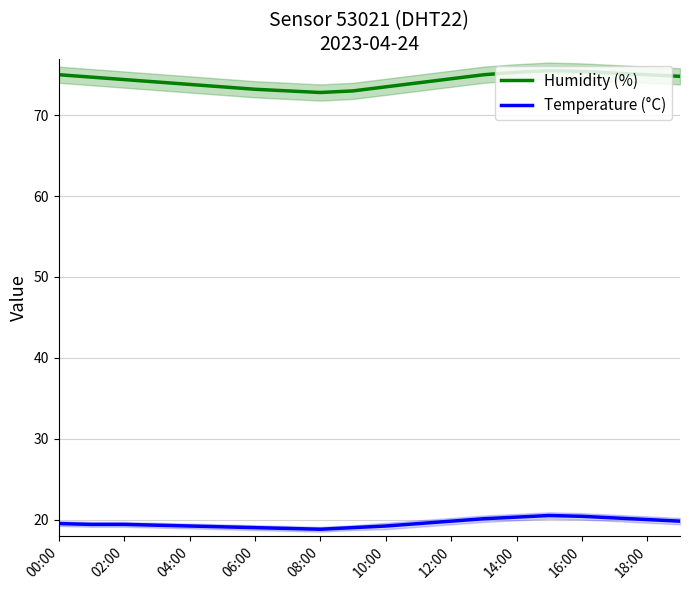

What are all the series names shown in the legend?

Humidity (%), Temperature (°C)